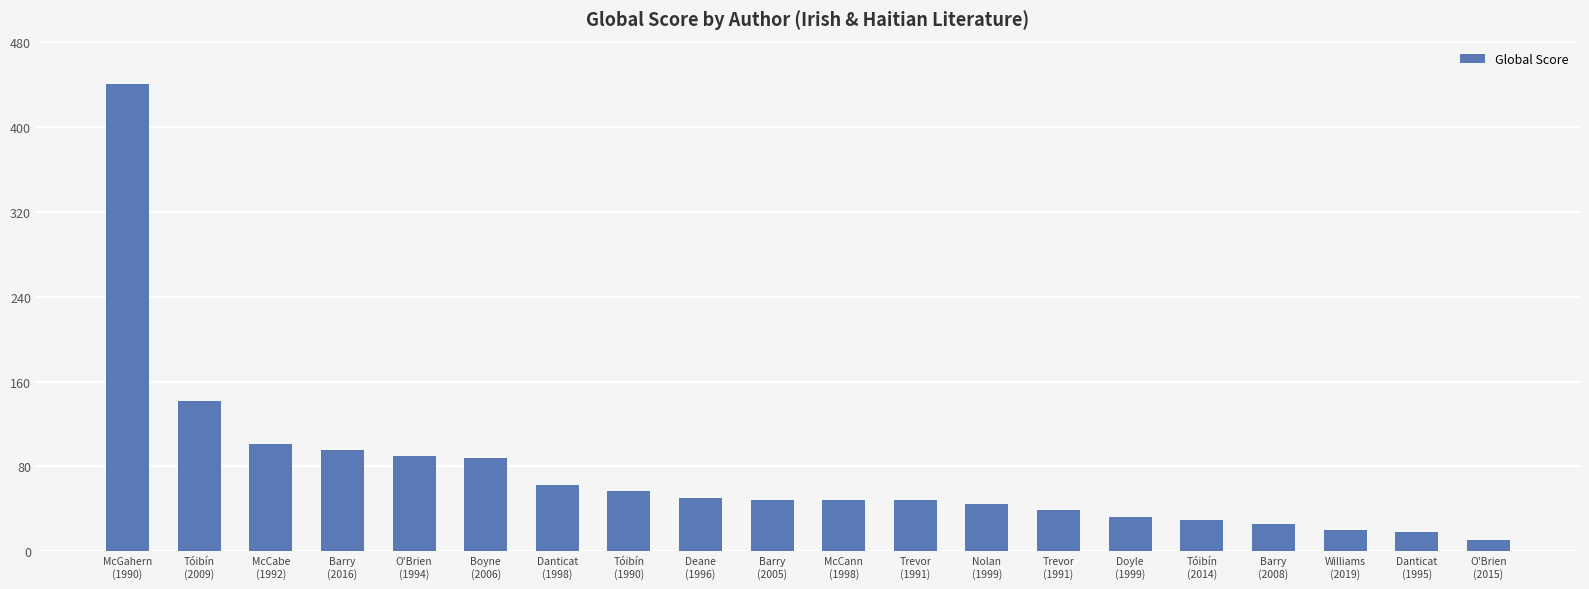

Reading left to right, transcribe all the data shown in this chart.

McGahern
(1990)=440	Tóibín
(2009)=142	McCabe
(1992)=101	Barry
(2016)=96	O'Brien
(1994)=90	Boyne
(2006)=88	Danticat
(1998)=63	Tóibín
(1990)=57	Deane
(1996)=50	Barry
(2005)=48	McCann
(1998)=48	Trevor
(1991)=48	Nolan
(1999)=45	Trevor
(1991)=39	Doyle
(1999)=32	Tóibín
(2014)=30	Barry
(2008)=26	Williams
(2019)=20	Danticat
(1995)=18	O'Brien
(2015)=11